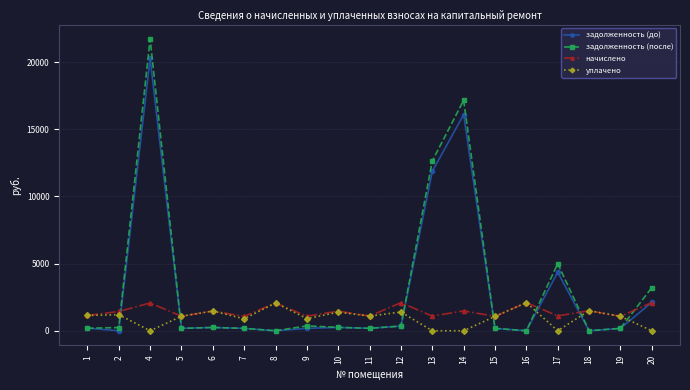

How many categories are shown in the chart?

19